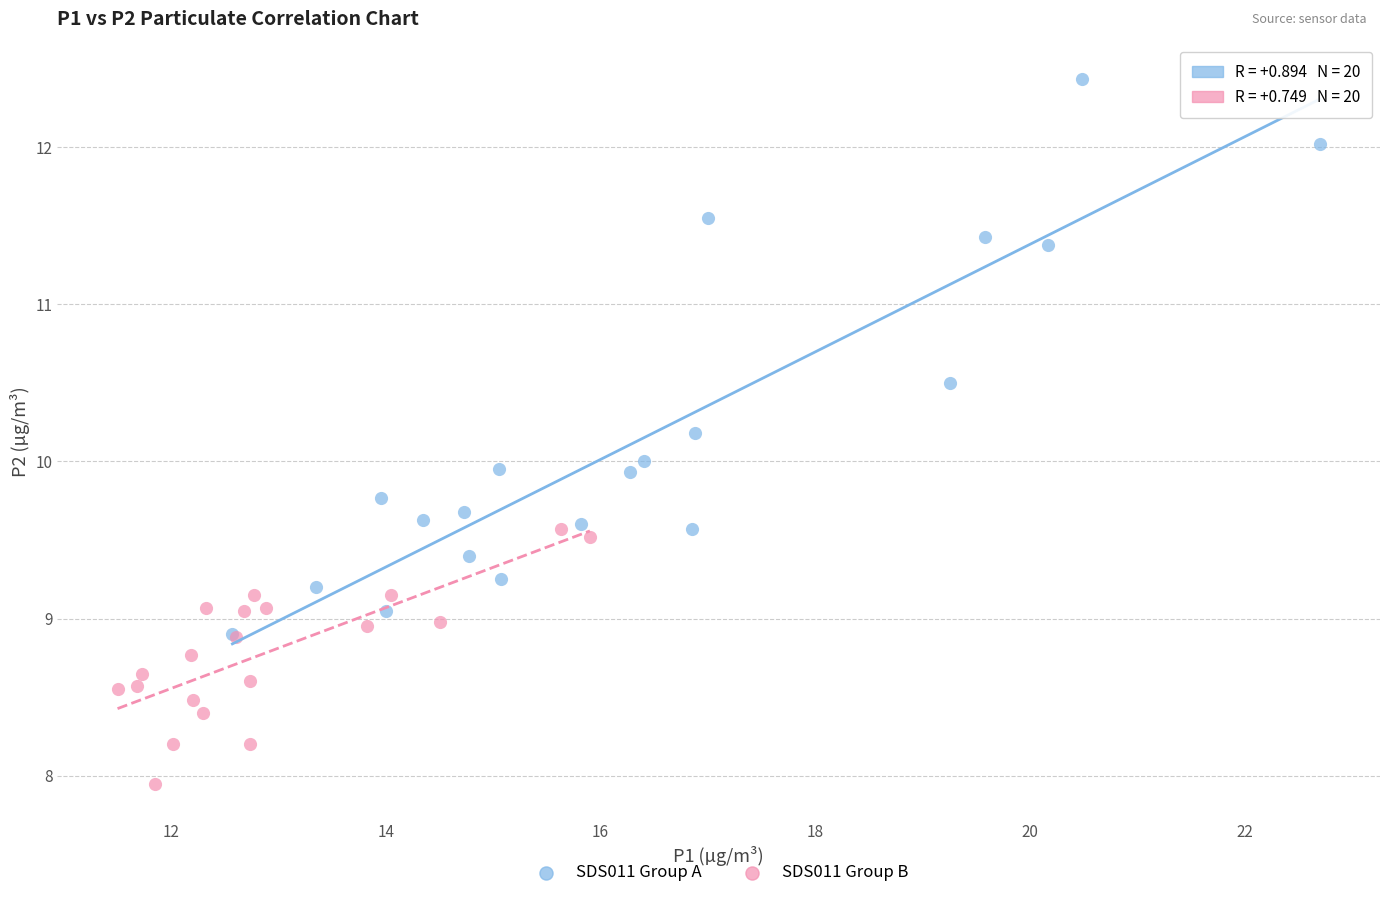

Which series has the largest Y range (max minus min)?

SDS011 Group A